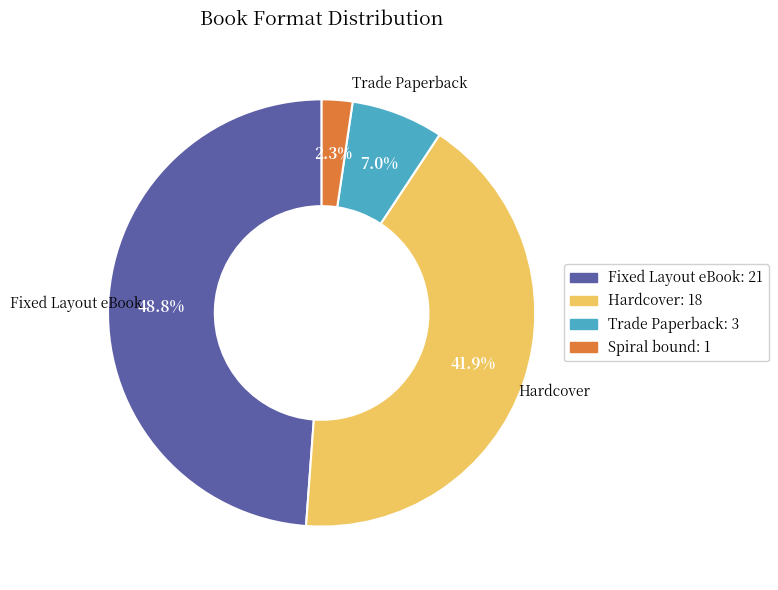

What is the largest slice in the pie chart?

Fixed Layout eBook